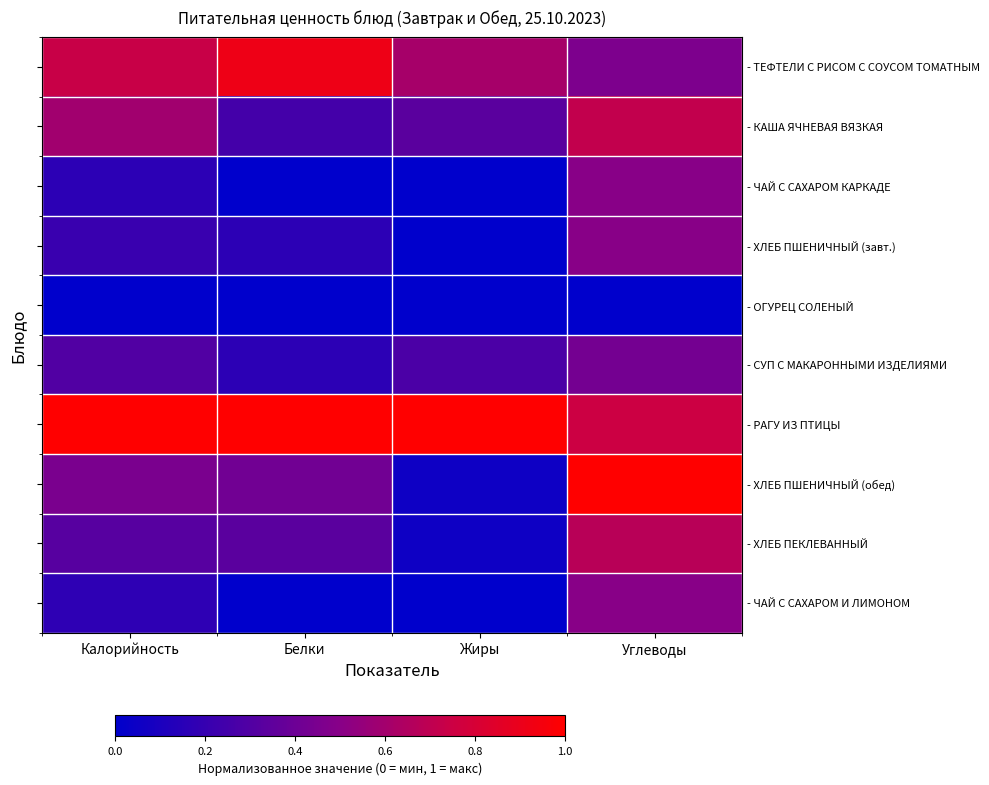

Between Жиры and Углеводы, which is larger?

Жиры